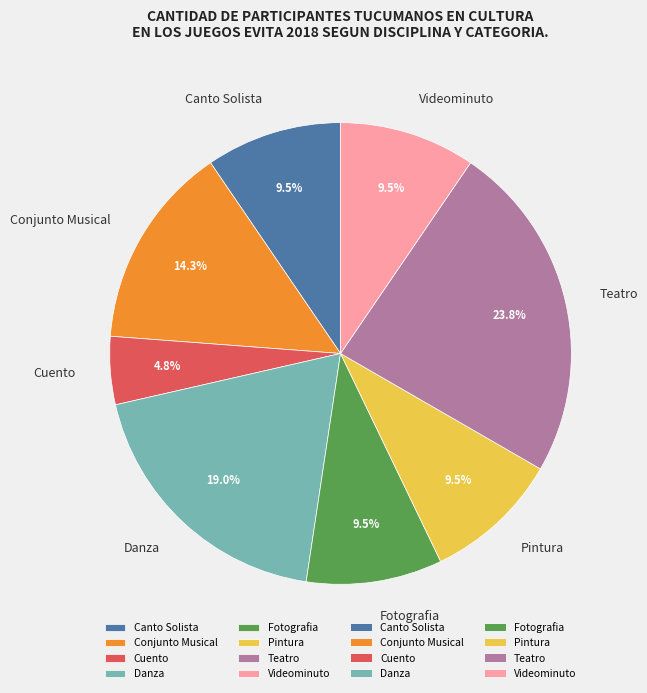

The Teatro slice represents 38% of the pie. True or false?

False